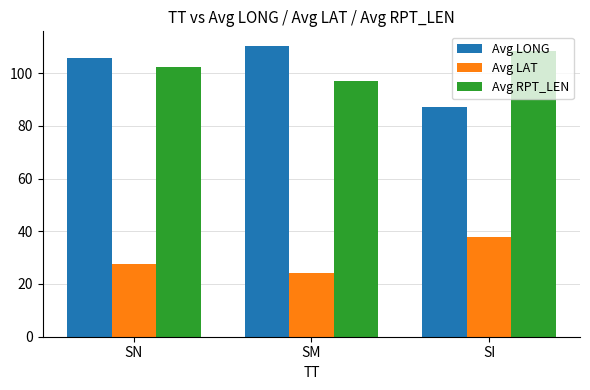

Is the value of Avg LONG at SI greater than the value of Avg RPT_LEN at SM?

No